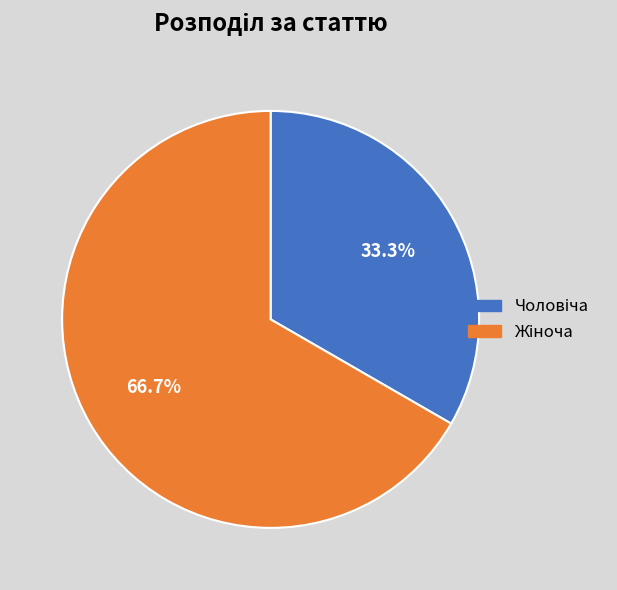

Is there any slice that represents more than half of the pie?

Yes